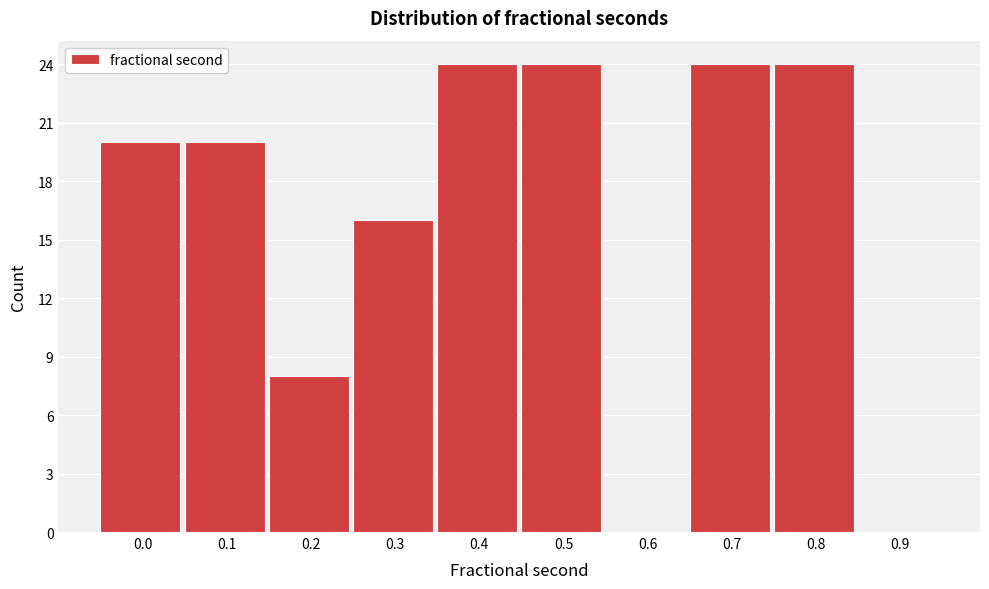

Reading right to left, what are all the values shown in this chart?

0.9=0	0.8=24	0.7=24	0.6=0	0.5=24	0.4=24	0.3=16	0.2=8	0.1=20	0.0=20